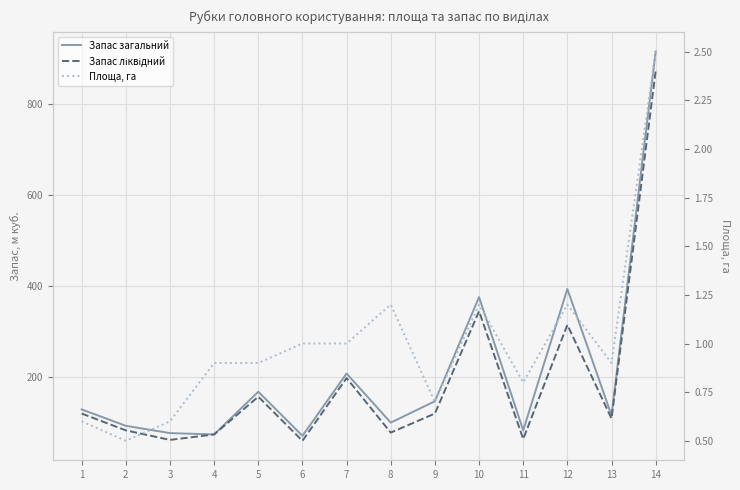

What is the smallest value displayed?

0.5